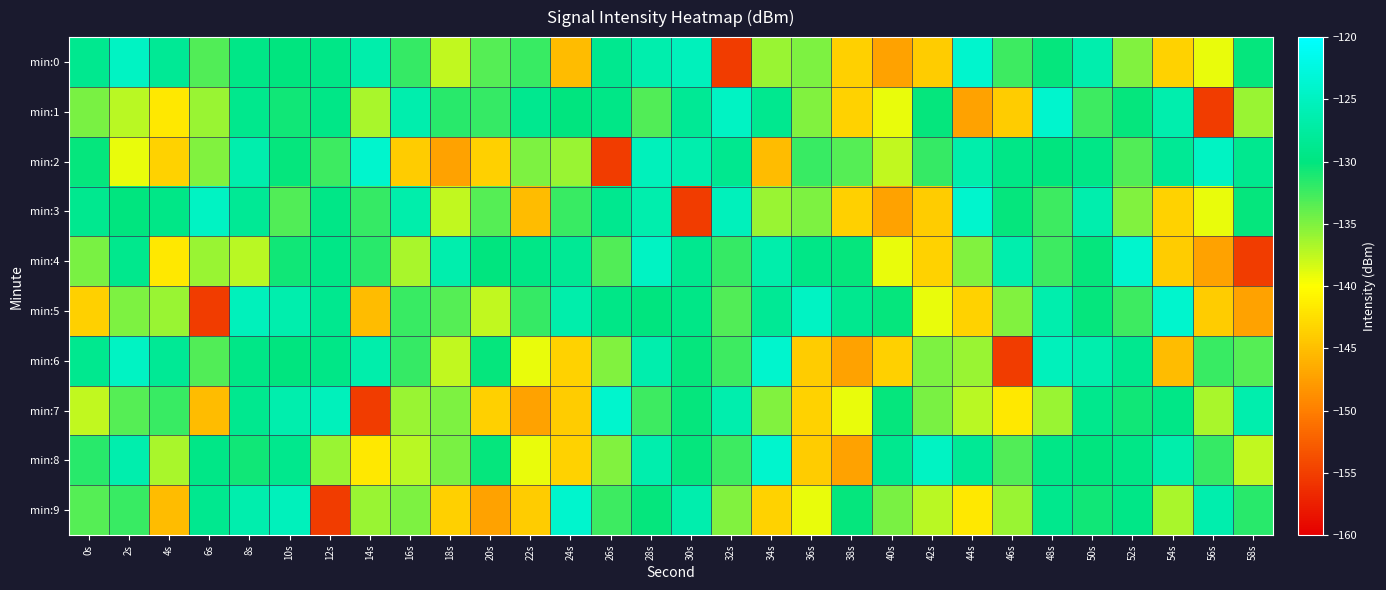

What is the total value across all series at 28s?

-1281.8